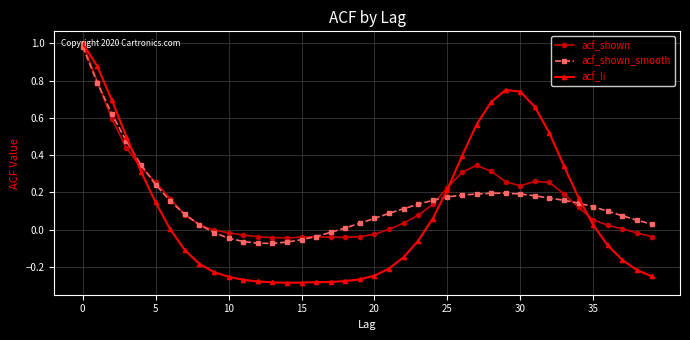

True or false: acf_shown has more than 1 points higher than both neighbors.

True